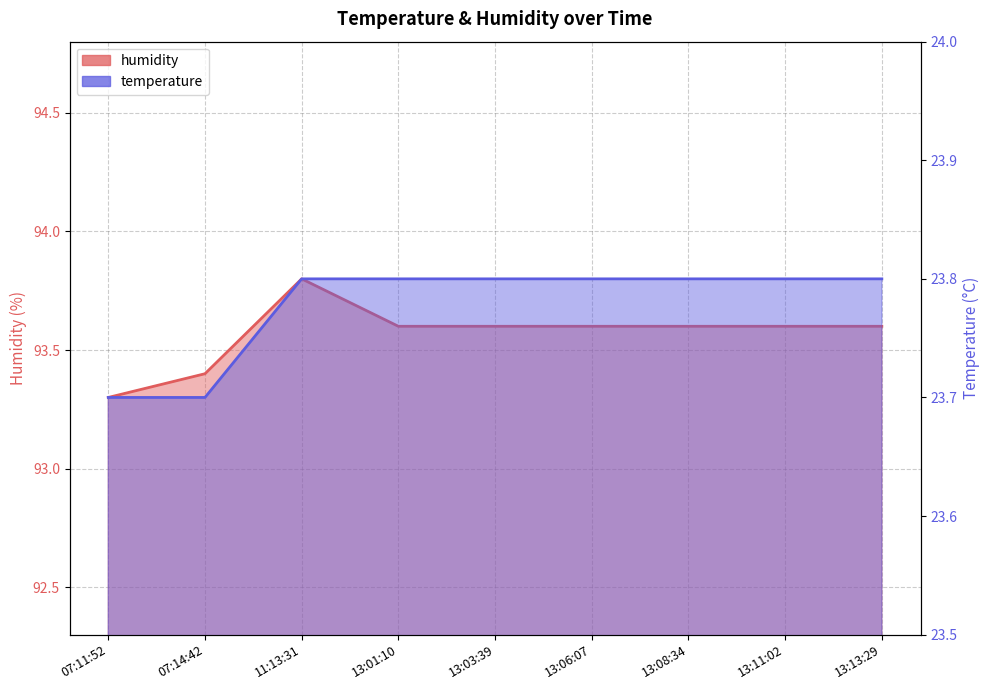

Reading left to right, extract all data points from this chart.

temperature: 07:11:52=23.7	07:14:42=23.7	11:13:31=23.8	13:01:10=23.8	13:03:39=23.8	13:06:07=23.8	13:08:34=23.8	13:11:02=23.8	13:13:29=23.8
humidity: 07:11:52=93.3	07:14:42=93.4	11:13:31=93.8	13:01:10=93.6	13:03:39=93.6	13:06:07=93.6	13:08:34=93.6	13:11:02=93.6	13:13:29=93.6